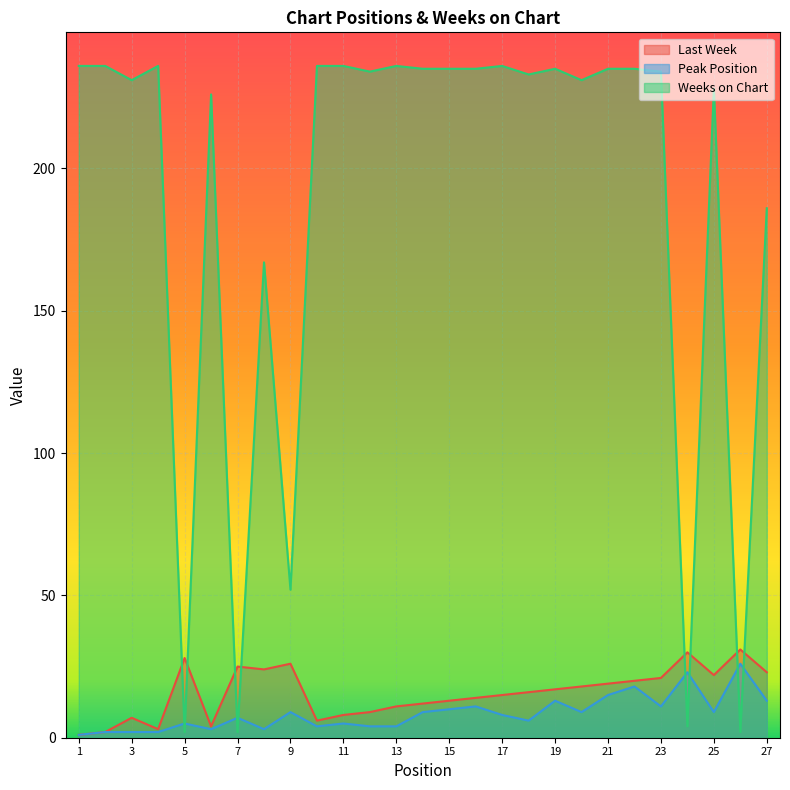

Does the chart display data point markers on the line(s)?

No